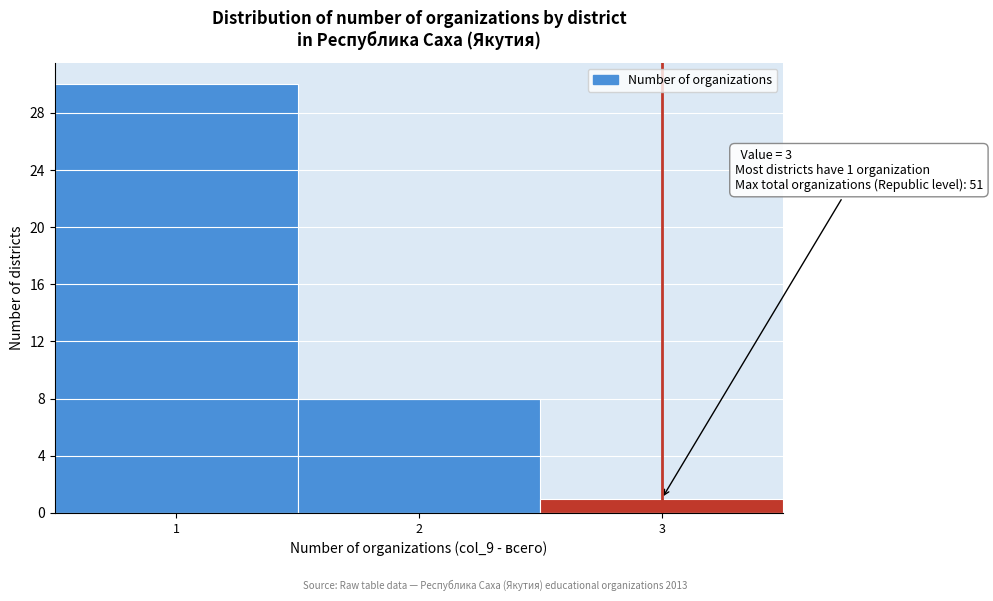

Over which range of the x-axis is the bar tallest?

0.5 to 1.5